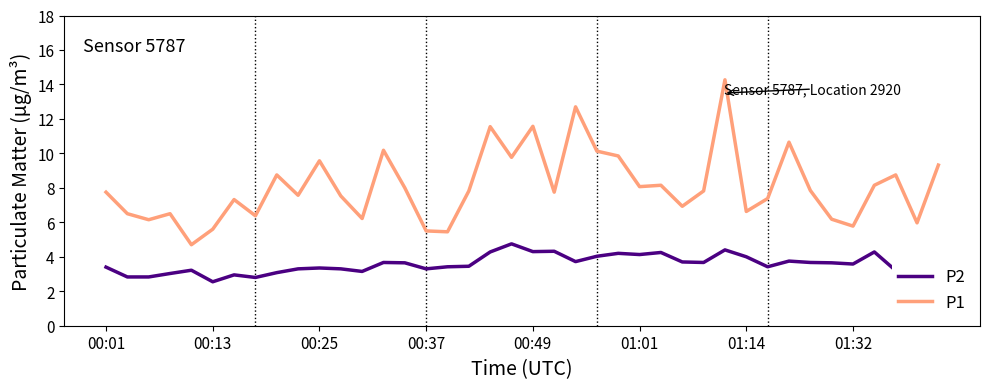

What is the lowest value of the P1 series?

4.7